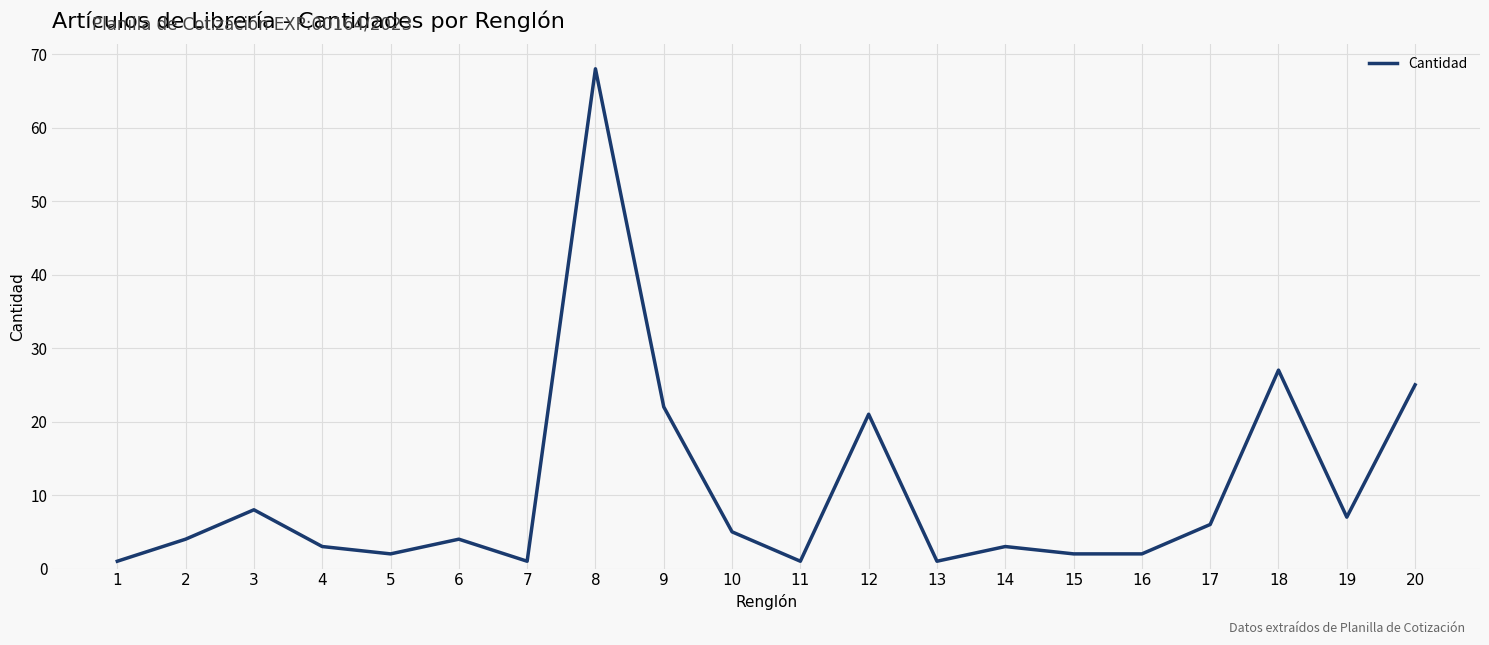

Reading left to right, what are all the values shown in this chart?

1=1	2=4	3=8	4=3	5=2	6=4	7=1	8=68	9=22	10=5	11=1	12=21	13=1	14=3	15=2	16=2	17=6	18=27	19=7	20=25